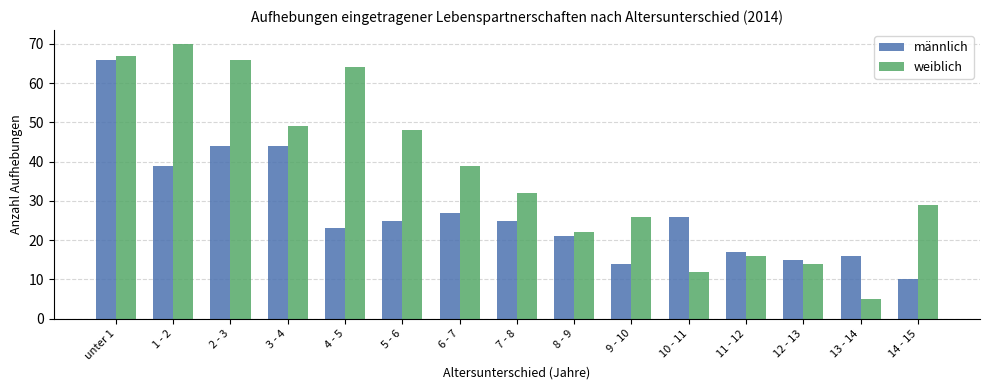

What is the difference between the highest and lowest values at 14 - 15?

19